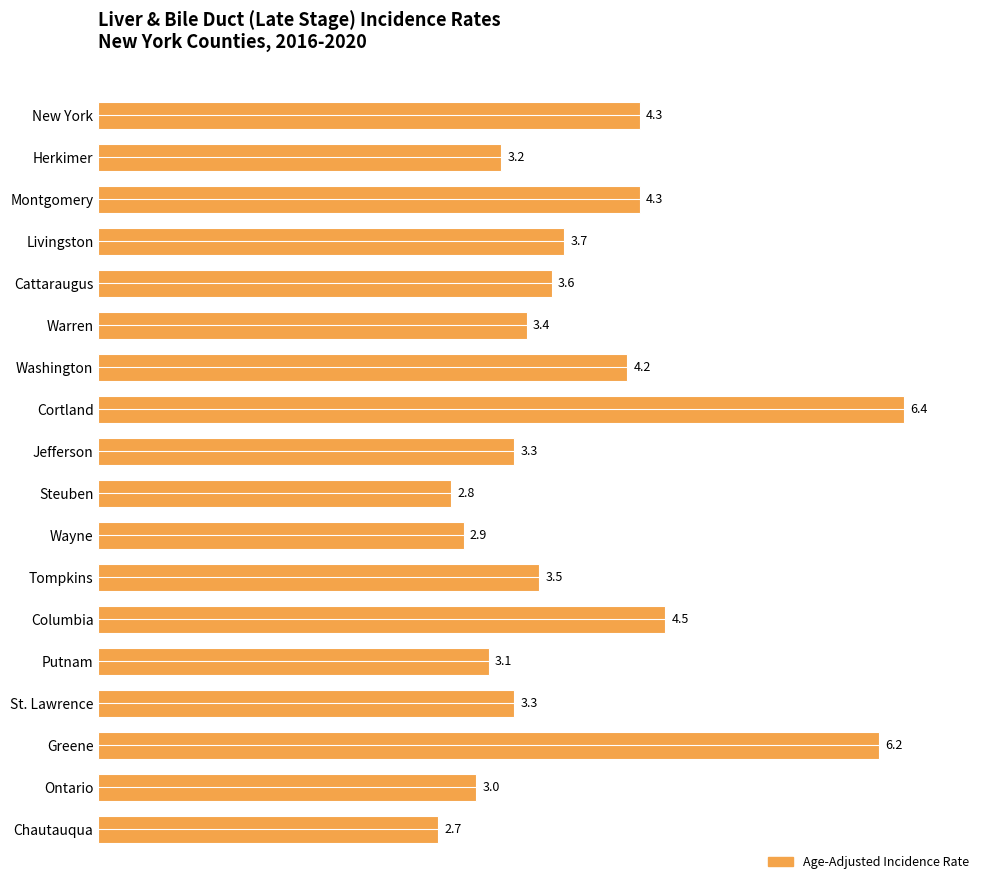

What is the difference between the values at Washington and Wayne?

1.3